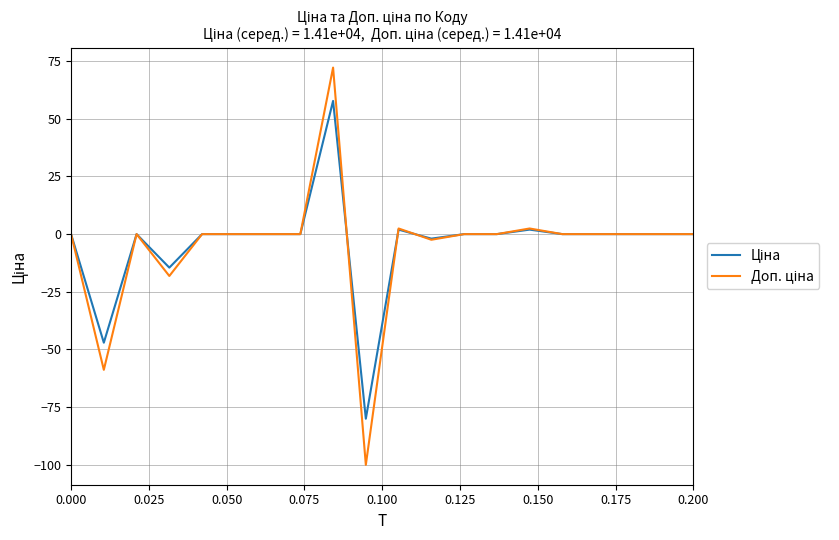

What is the greatest value displayed?

72.2